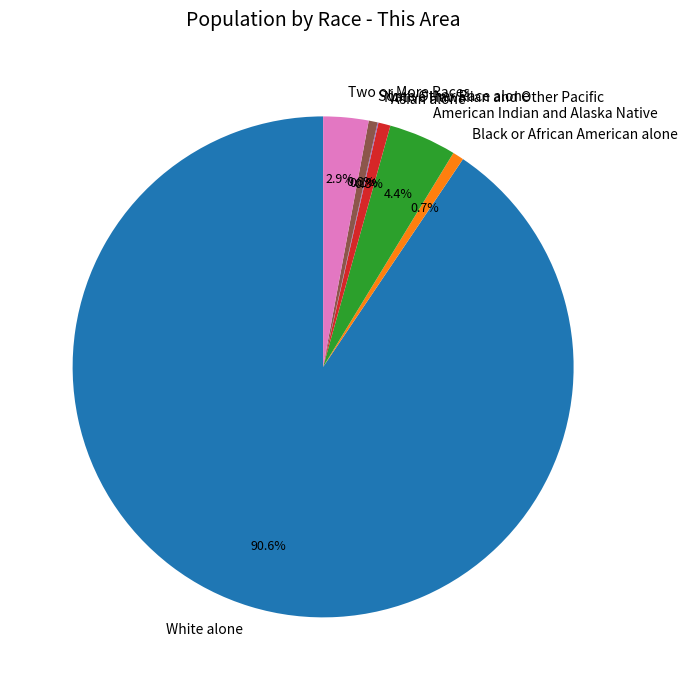

Which has a higher value, Asian alone or Two or More Races?

Two or More Races